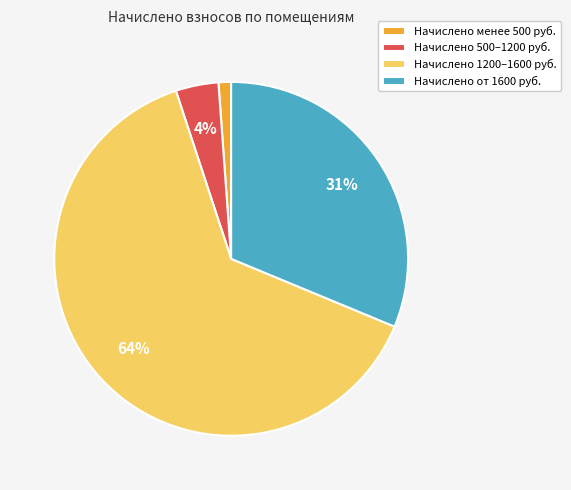

Between Начислено от 1600 руб. and Начислено 1200–1600 руб., which is larger?

Начислено 1200–1600 руб.